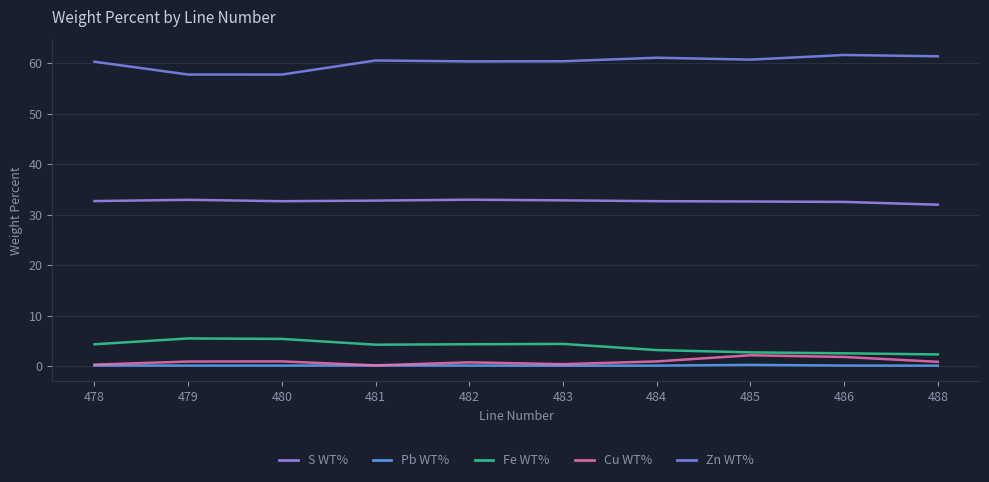

At which category does Zn WT% reach its first local peak?

481